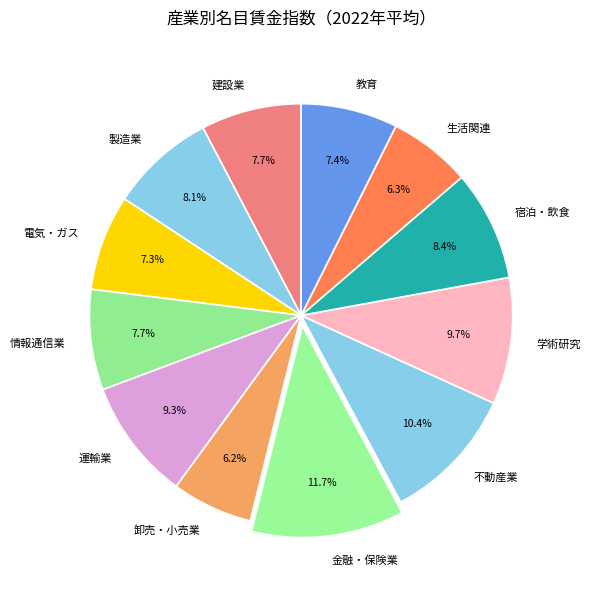

Does 建設業 represent more than half of the total?

No